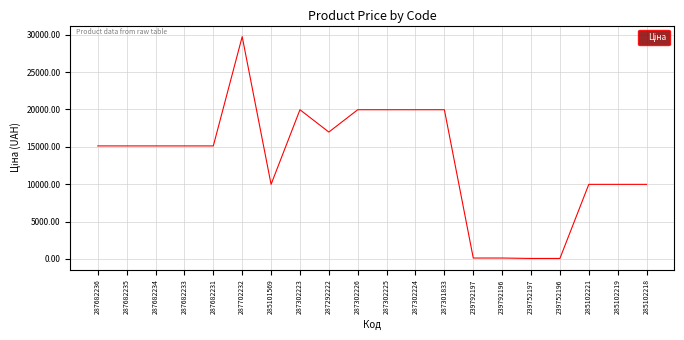

What is the difference between the maximum and minimum values?

29690.2